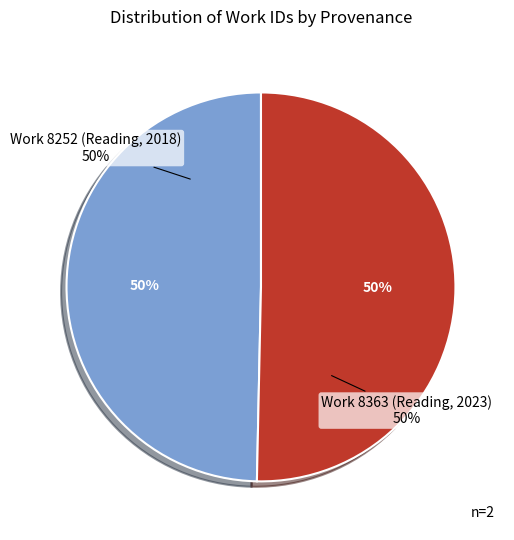

Rank the categories by value from lowest to highest.

Work 8252 (Reading, 2018), Work 8363 (Reading, 2023)